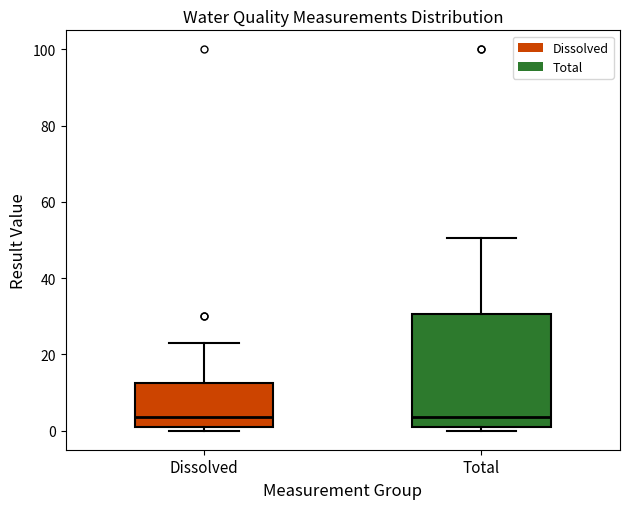

Reading left to right, transcribe this box plot: for each box, give where its median line is, the range the box spans, and where its two whiskers end, as read against the y-axis. The values are not printed on the chart, so give them approximately, as read against the axis.

Dissolved: median 4, box 0 to 12, whiskers 0 (just below the box's lower edge) to 22
Total: median 4, box 2 to 30, whiskers 0 to 50